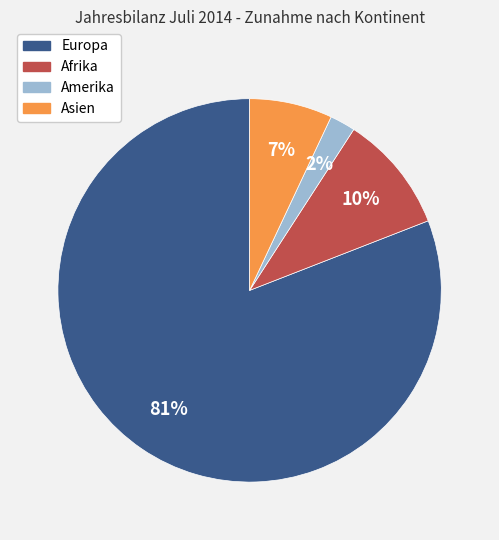

Is there a majority slice in this chart?

Yes